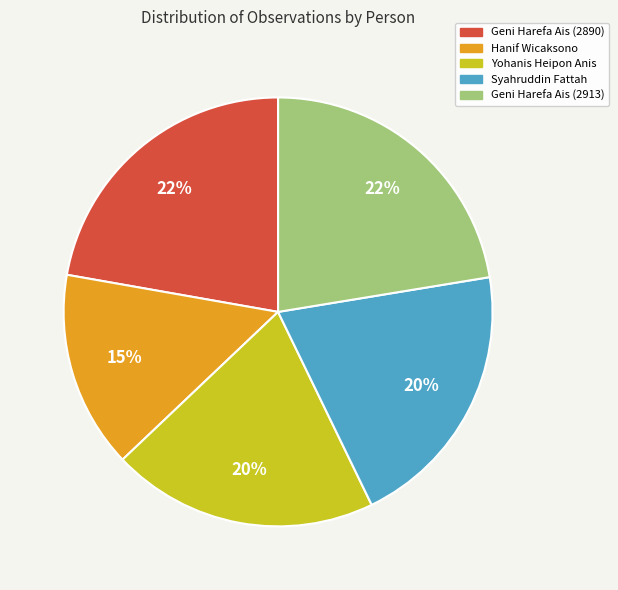

To the nearest percent, what is the average slice percentage?

20%